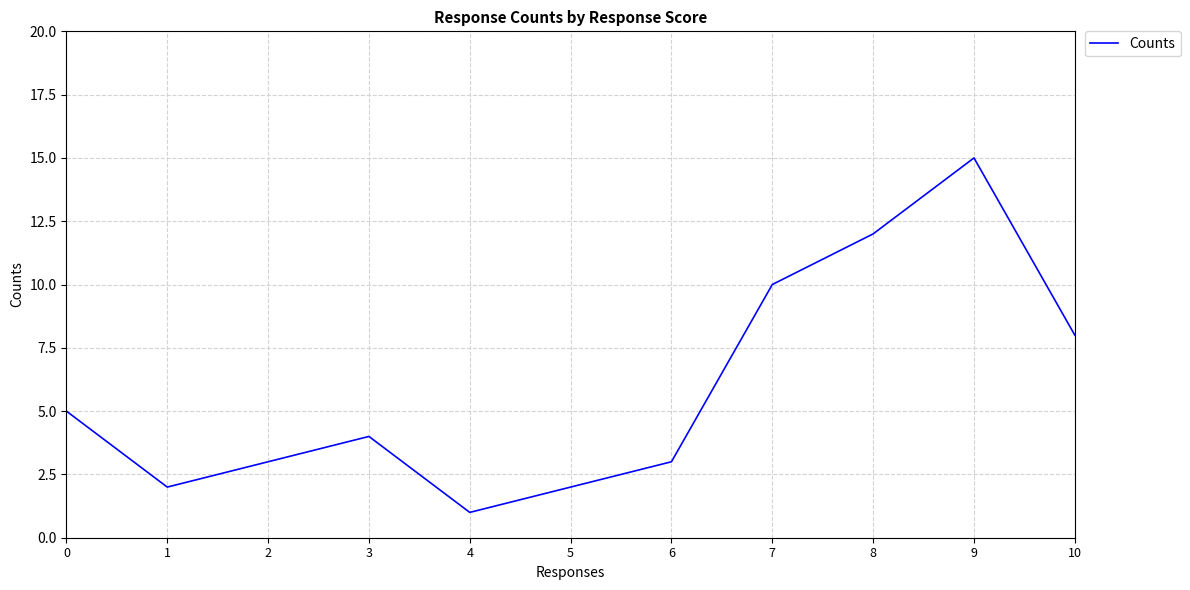

Does the chart have visible grid lines?

Yes